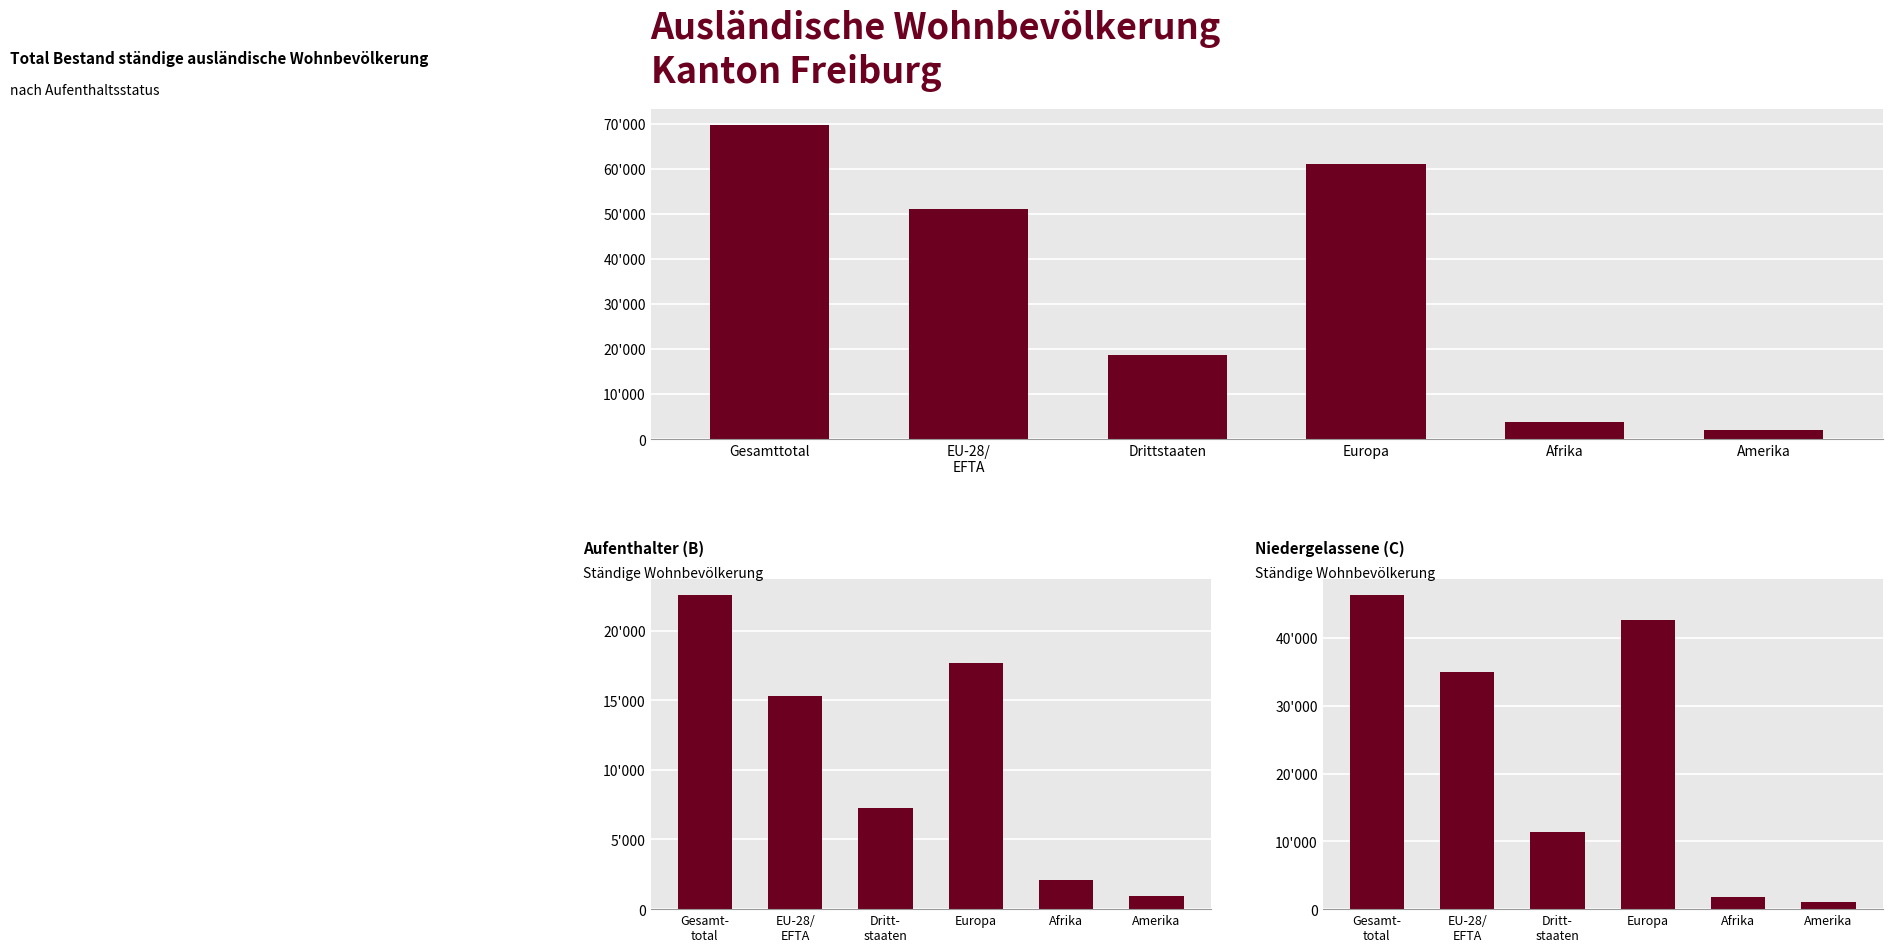

Which series has the largest range (max minus min)?

Total ständige